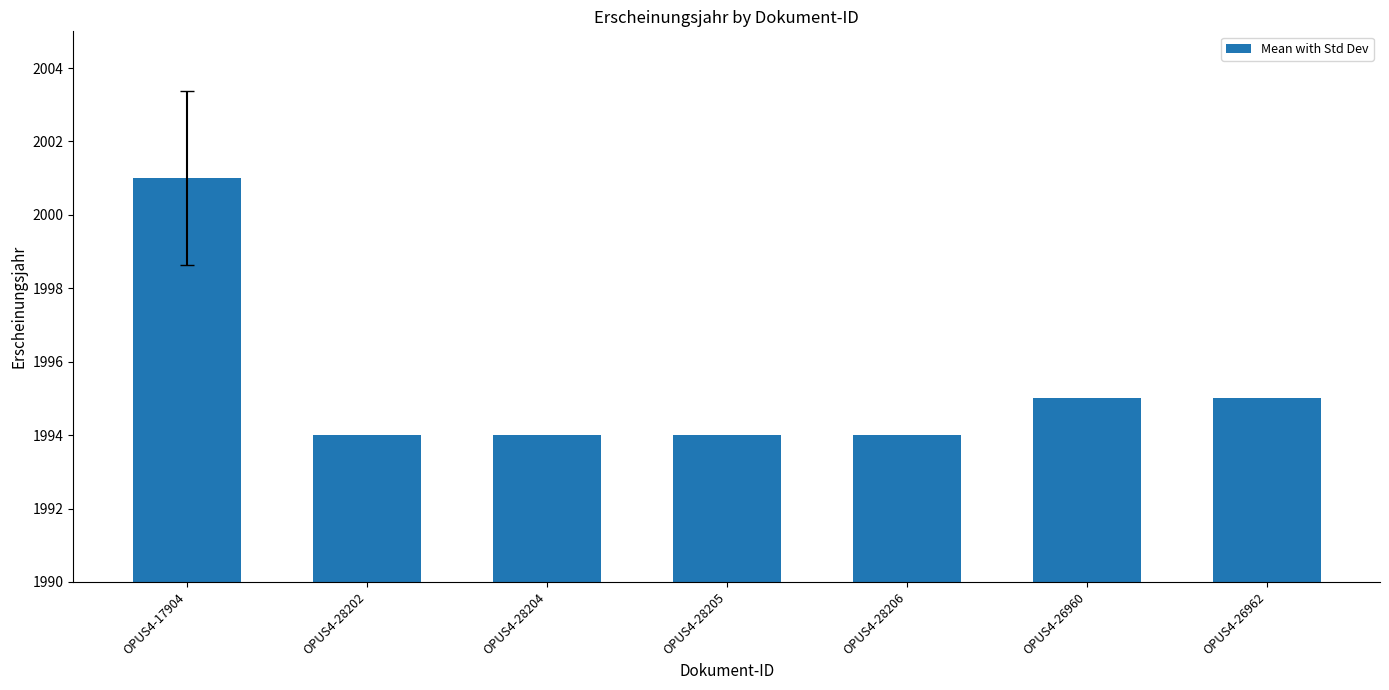

What is the label of the 7th bar from the left?

OPUS4-26962